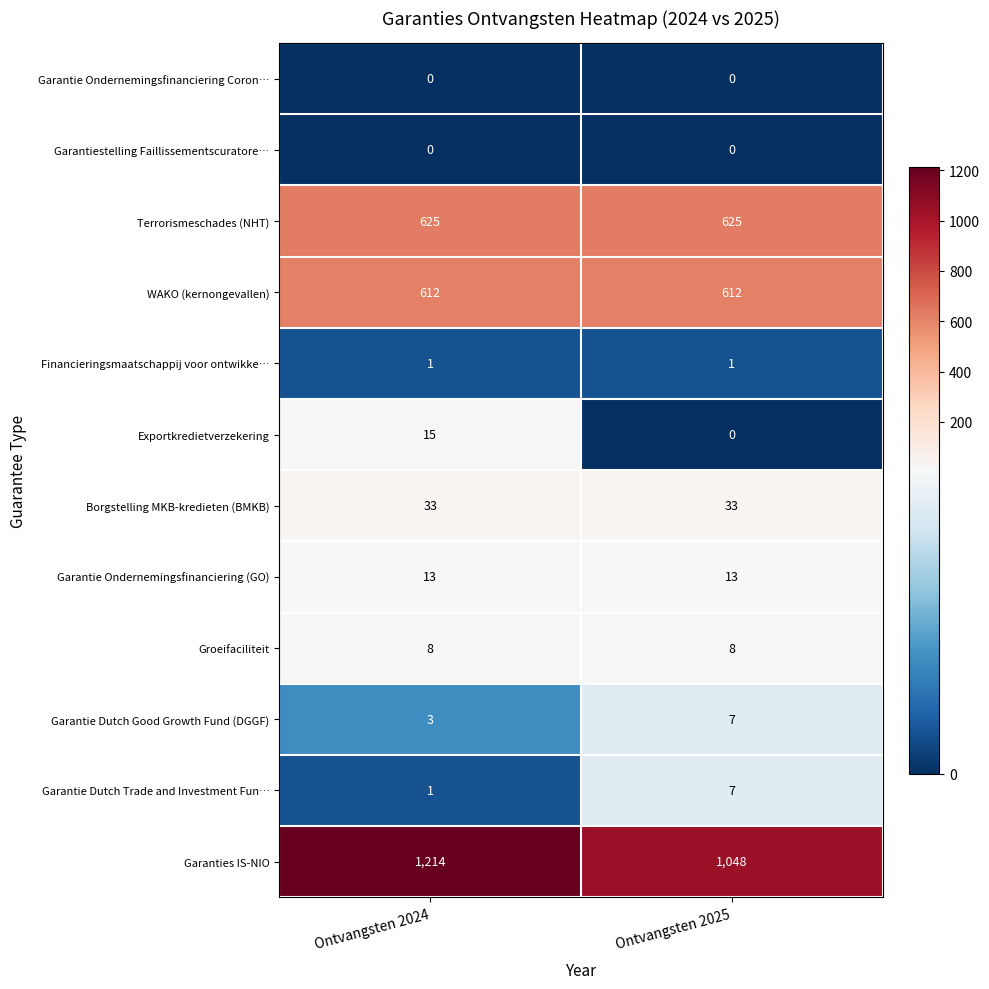

Which series has the widest spread of values?

Garanties IS-NIO